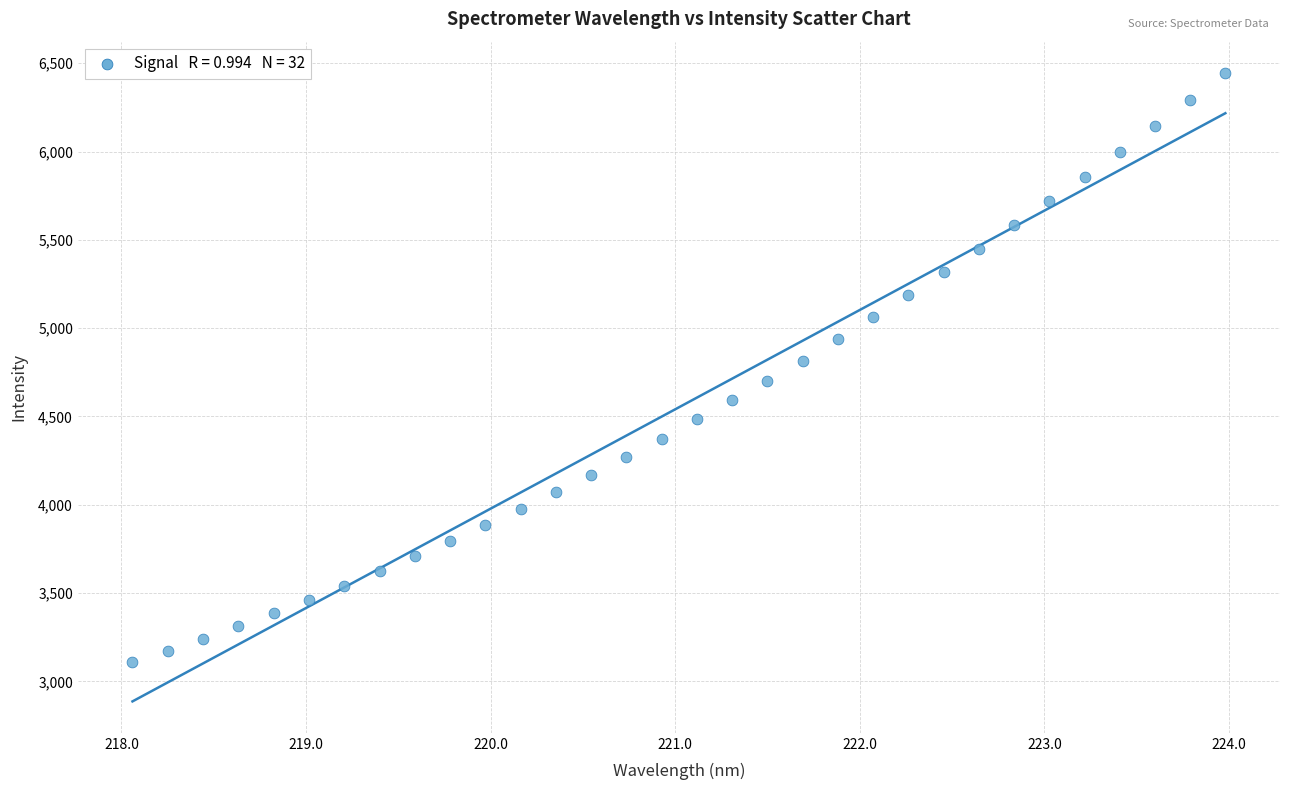

What is the range of X values (max minus min)?

5.9